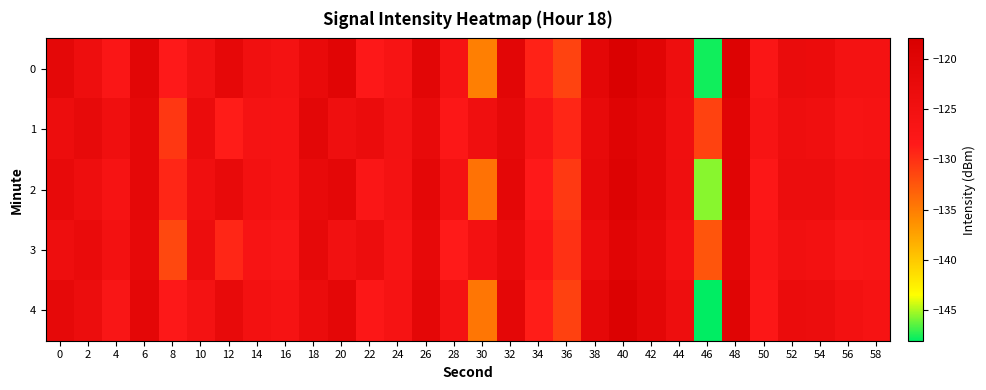

Rank the series by their maximum value, from lowest to highest.

3, 1, 2, 4, 0